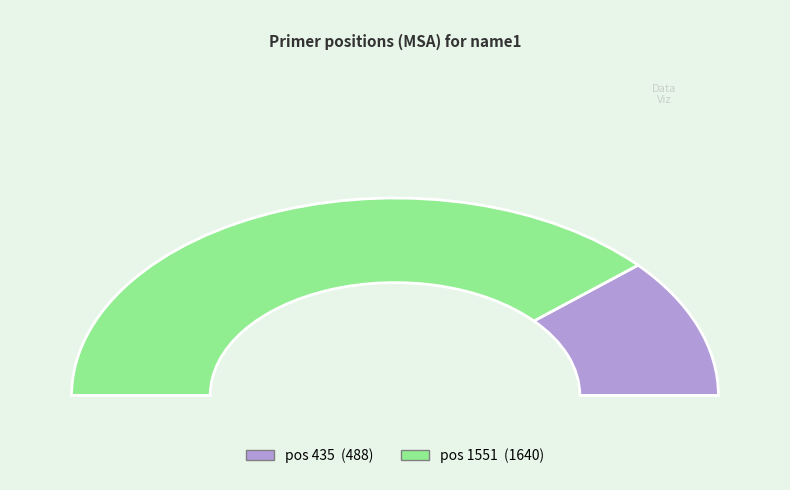

Does any single category account for the majority?

Yes